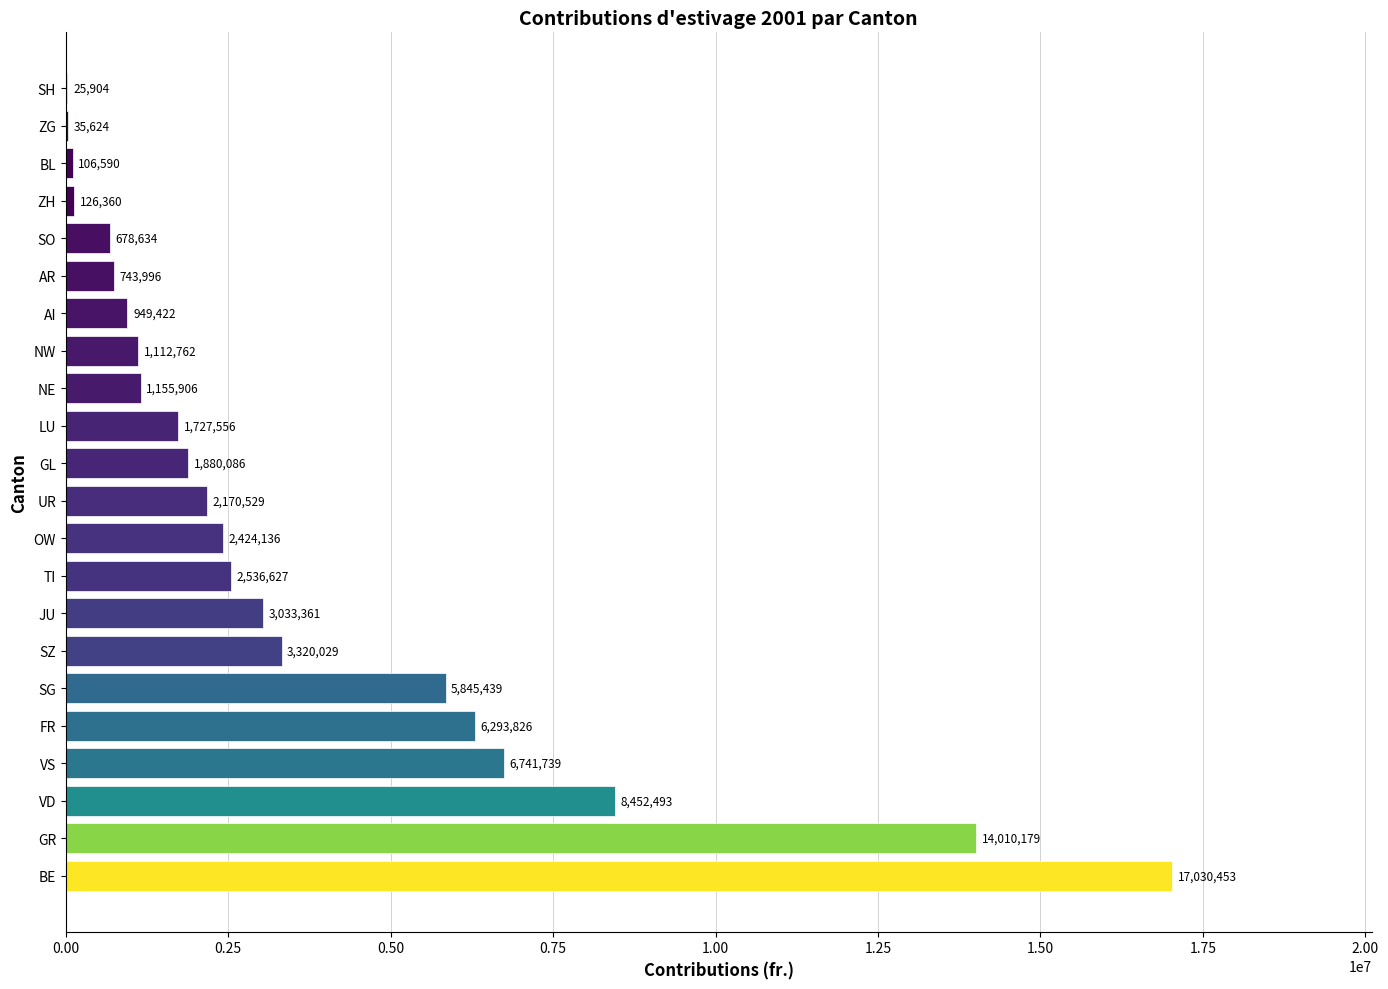

Reading bottom to top, extract all data points from this chart.

BE=17030453	GR=14010179	VD=8452493	VS=6741739	FR=6293826	SG=5845439	SZ=3320029	JU=3033361	TI=2536627	OW=2424136	UR=2170529	GL=1880086	LU=1727556	NE=1155906	NW=1112762	AI=949422	AR=743996	SO=678634	ZH=126360	BL=106590	ZG=35624	SH=25904